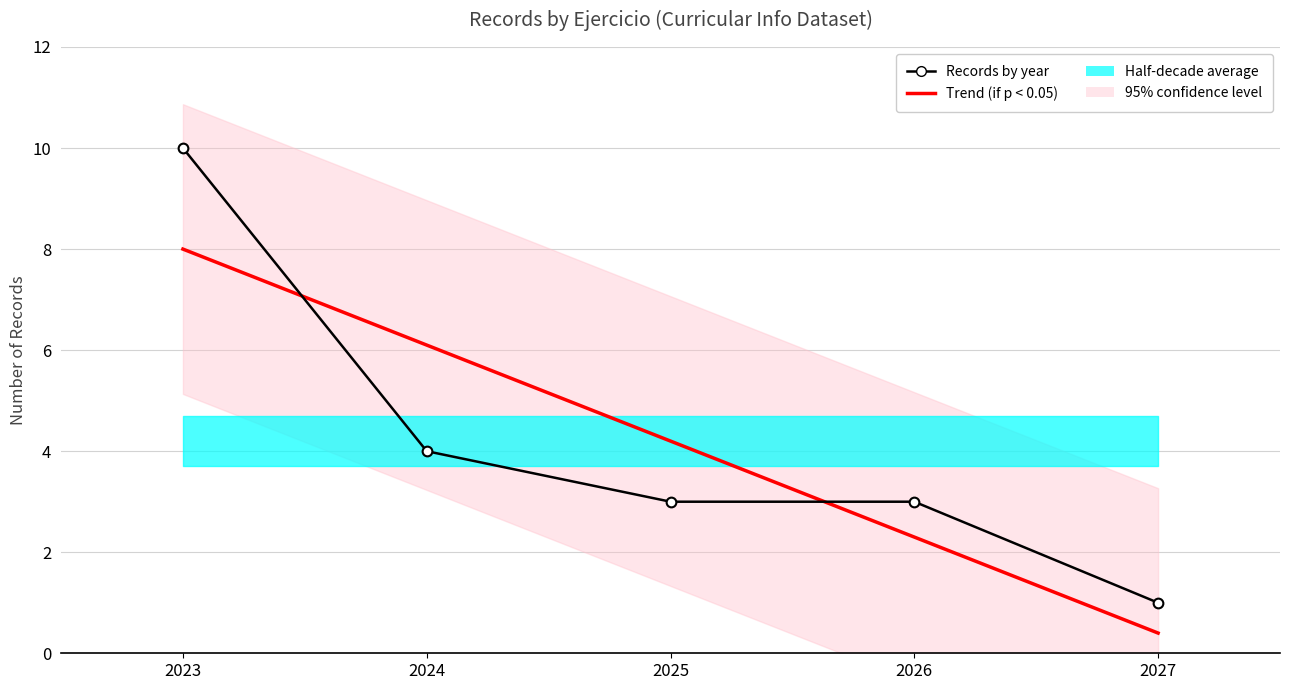

Between 2026 and 2027, which series saw the biggest shift?

Records by year